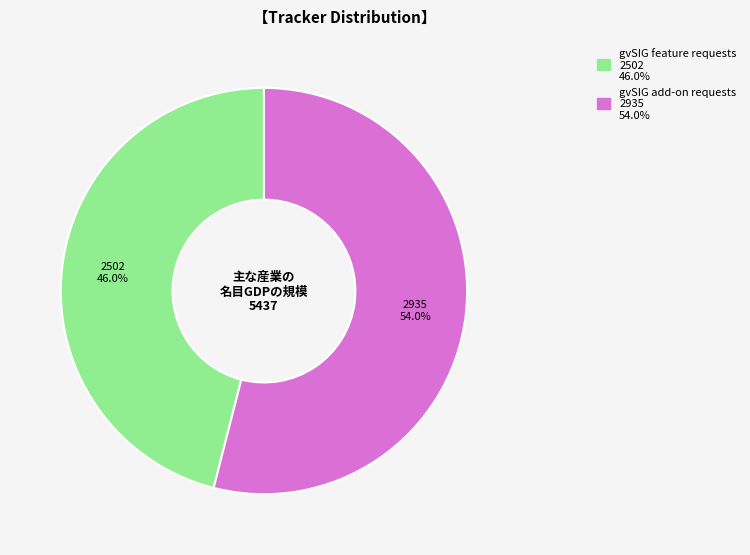

To the nearest percent, what is the average slice percentage?

50%